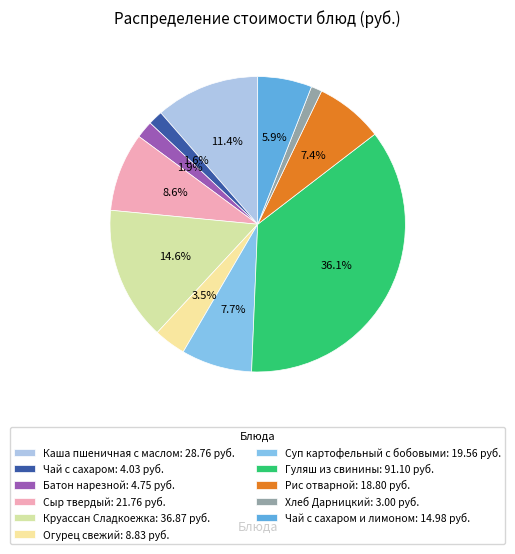

How many slices are in this pie chart?

11